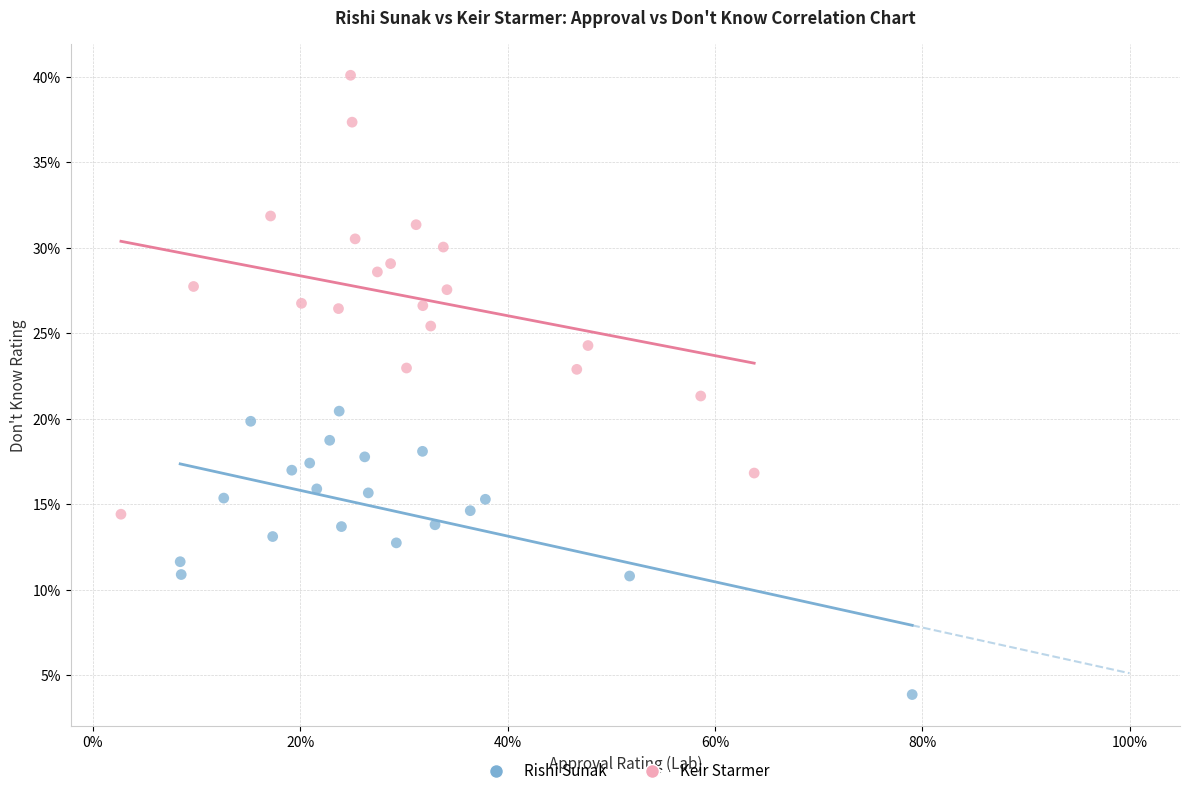

Which series reaches the maximum Y coordinate?

Keir Starmer